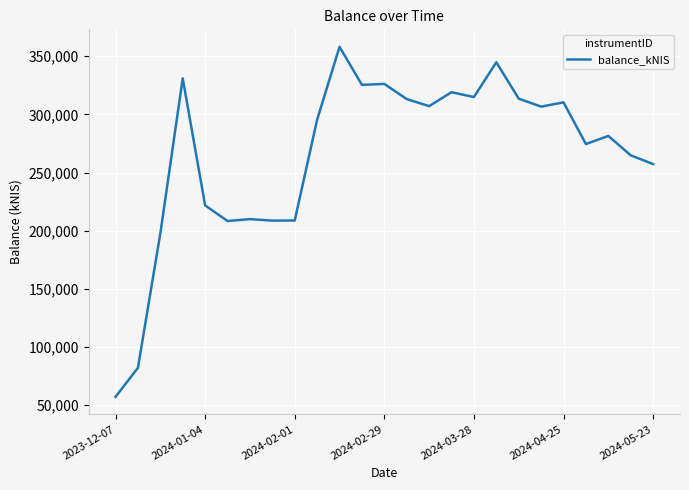

What is the average value?

265511.8